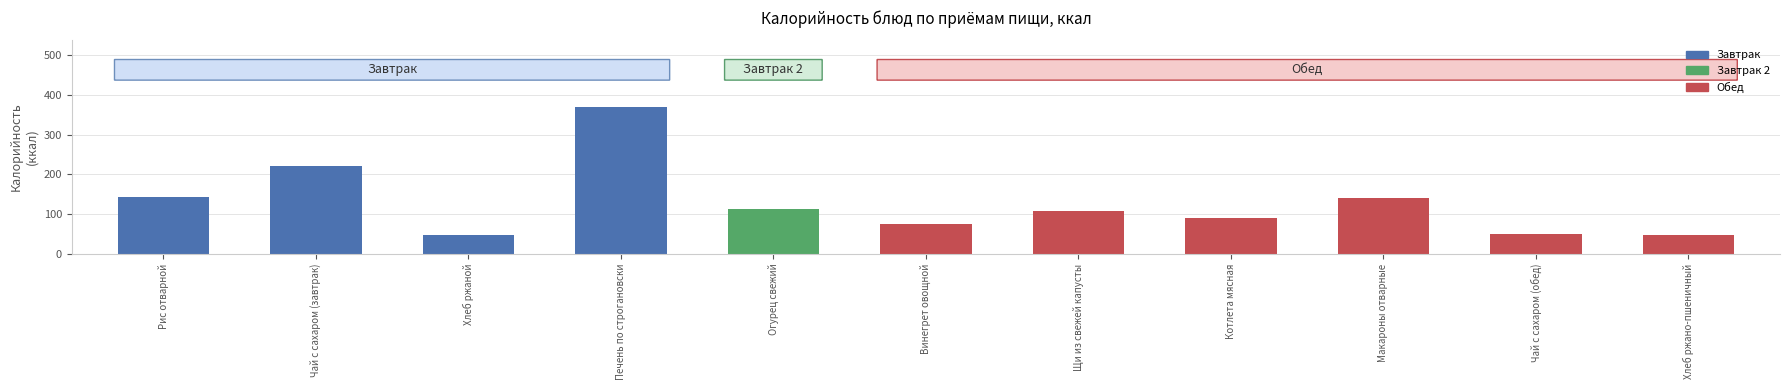

Approximately how many times larger is the value at Печень по строгановски compared to Щи из свежей капусты?

3.4